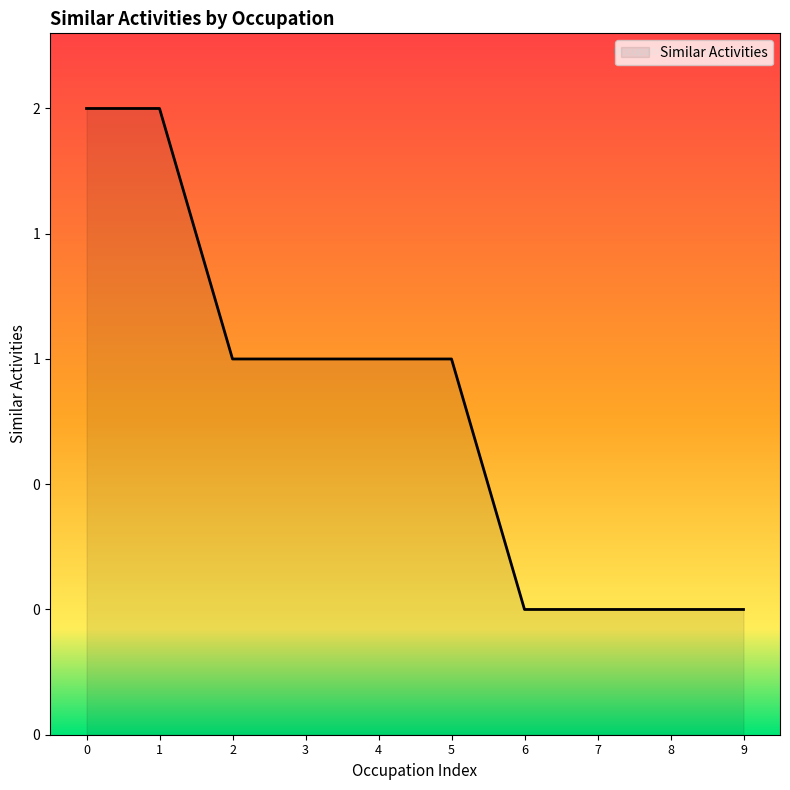

How many series are shown in this chart?

1